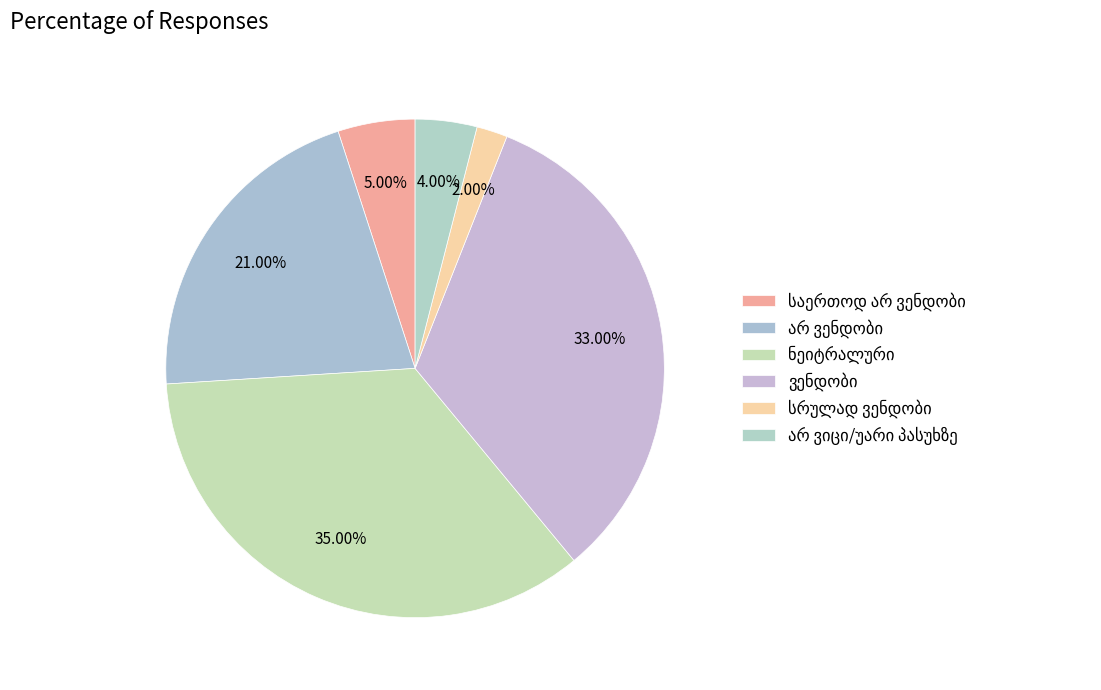

Count the number of slices in the pie.

6